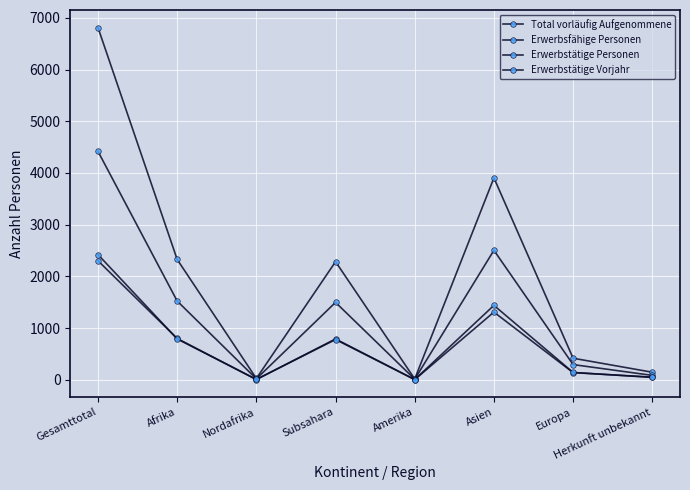

Read the Erwerbsfähige Personen value at Herkunft unbekannt, to the nearest 50.

100